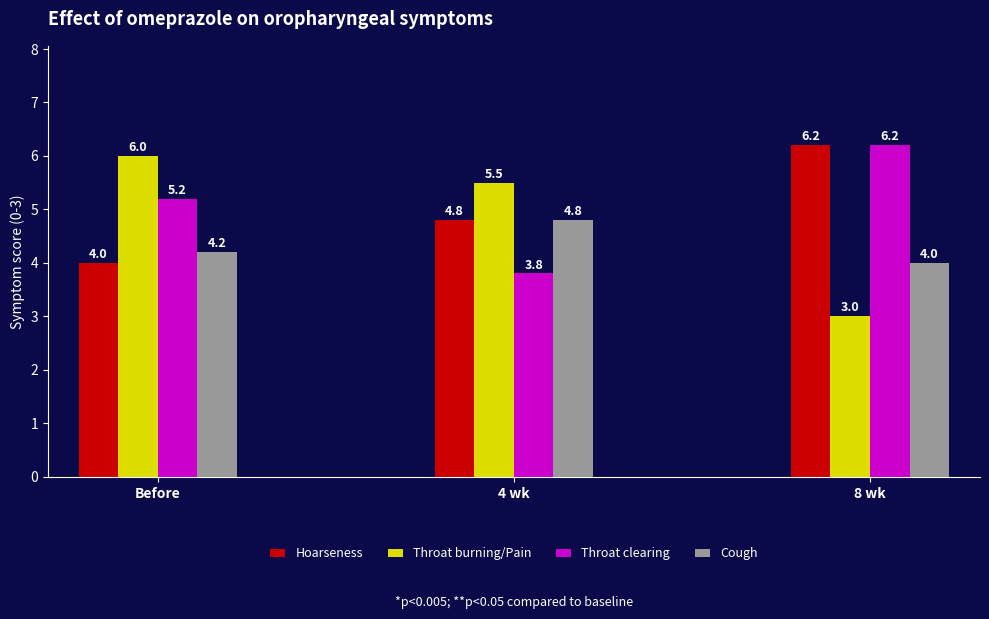

Count the Throat burning/Pain values in the range 3 to 6.

3